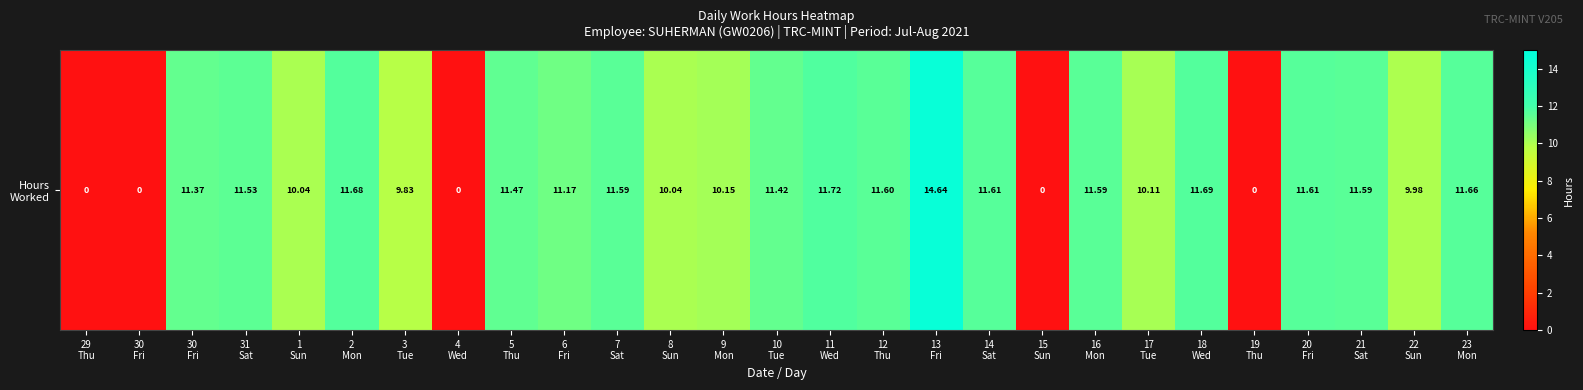

How many values are below 11?

11